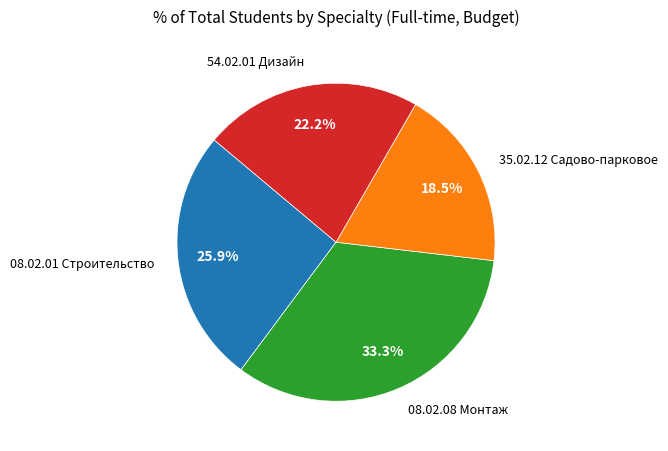

Is there a majority slice in this chart?

No